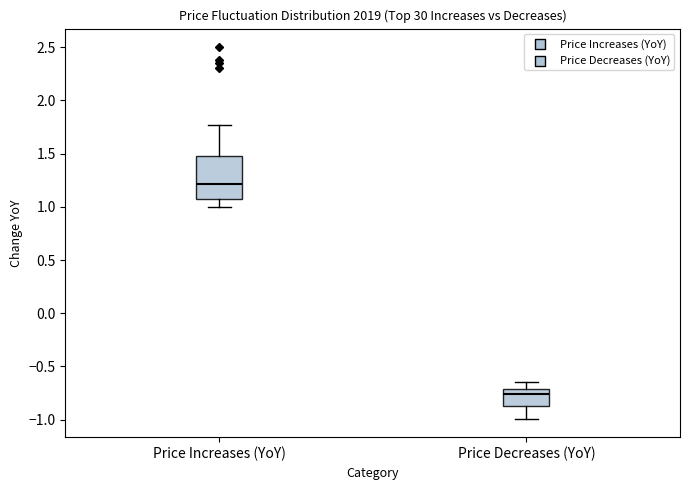

Which box's median line is the lowest?

Price Decreases (YoY)